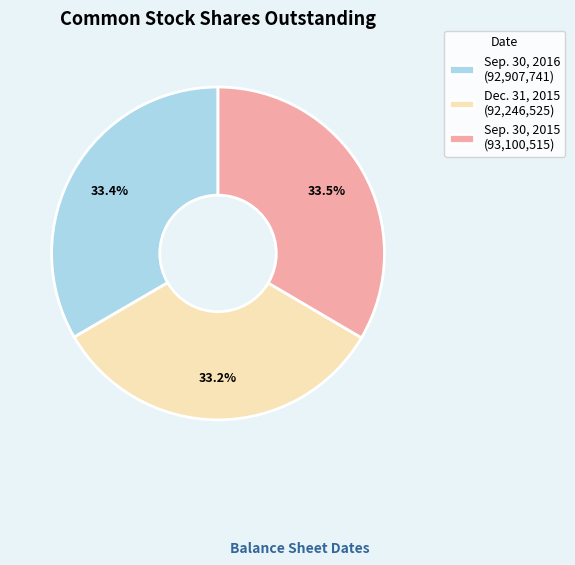

Does Sep. 30, 2015 (93,100,515) represent more than half of the total?

No